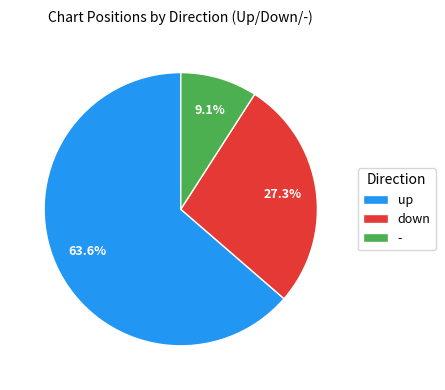

Rank the categories by value from lowest to highest.

-, down, up